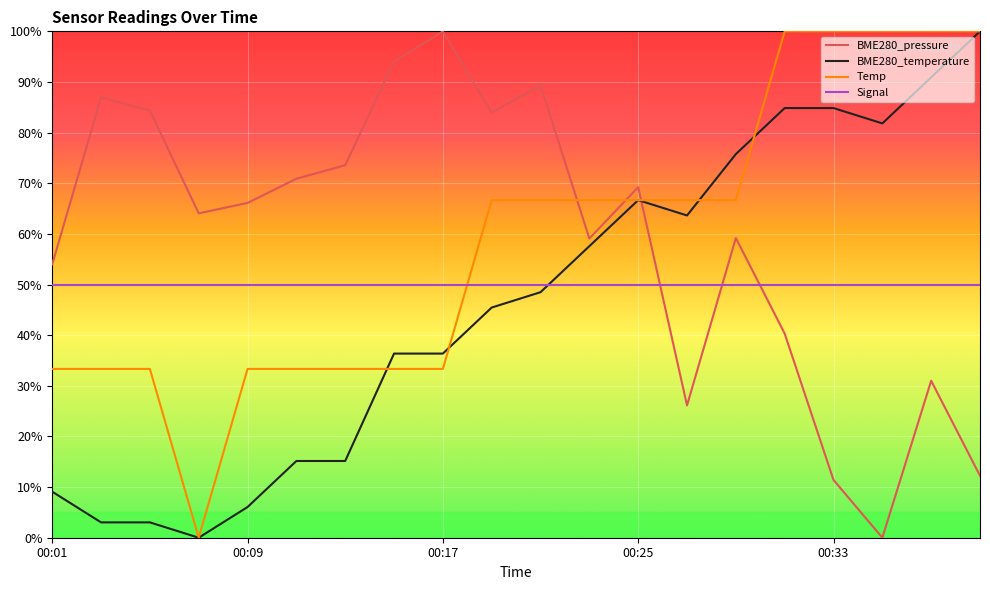

What is the greatest value displayed?

100.0